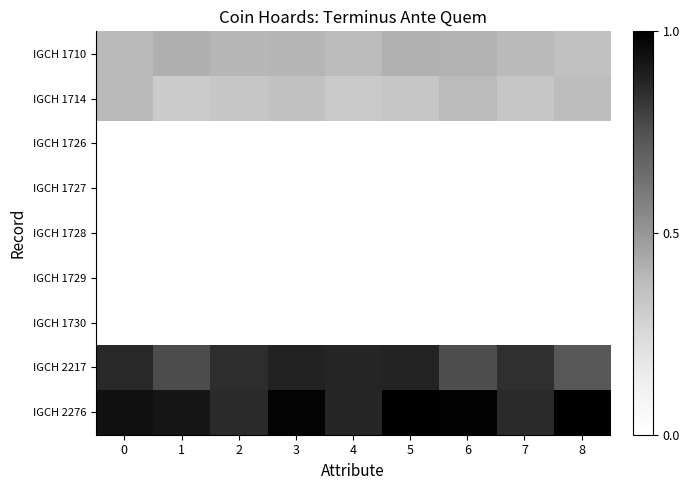

At 4, list the series in order from largest to smallest.

IGCH 2217, IGCH 2276, IGCH 1710, IGCH 1714, IGCH 1726, IGCH 1729, IGCH 1727, IGCH 1728, IGCH 1730